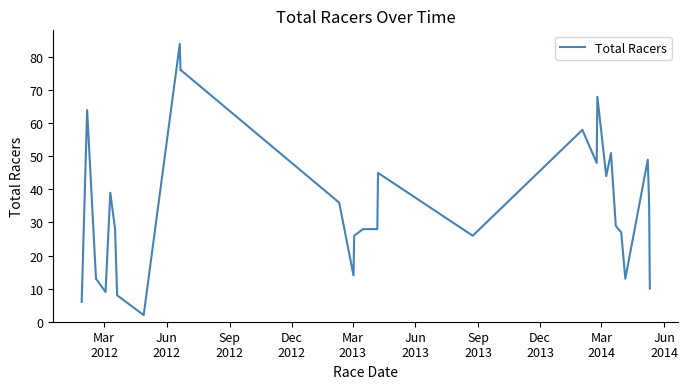

What is the greatest value displayed?

84